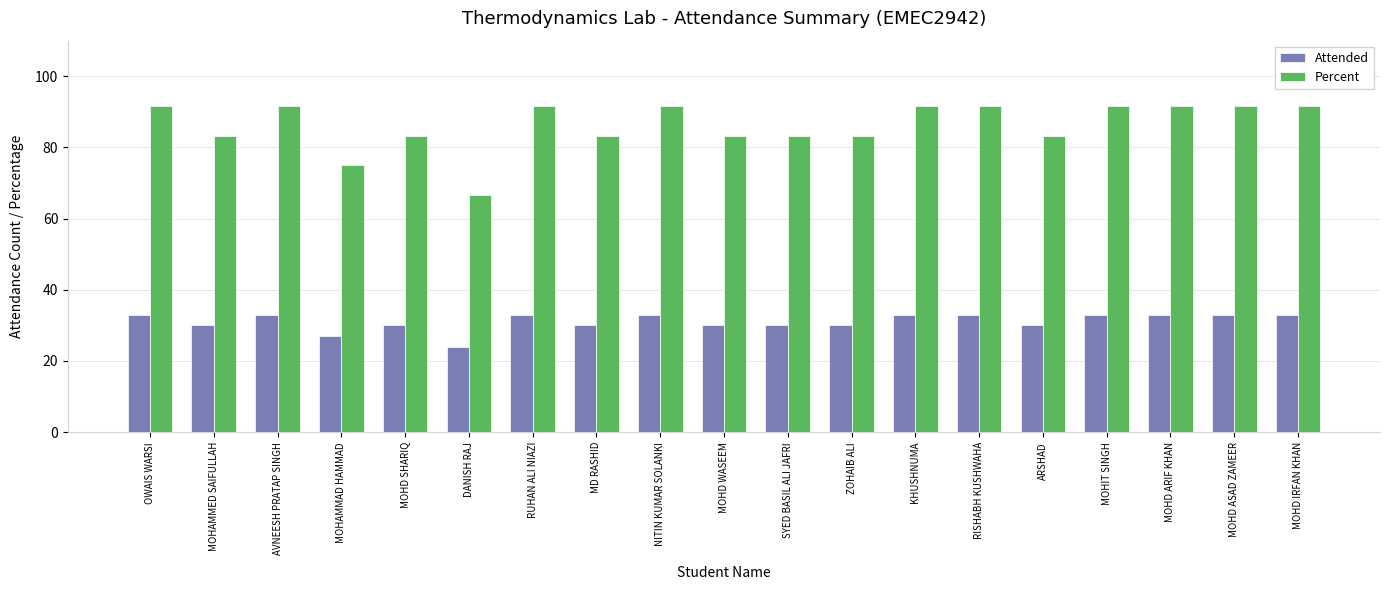

True or false: Attended has a value of 33.0 at AVNEESH PRATAP SINGH.

True